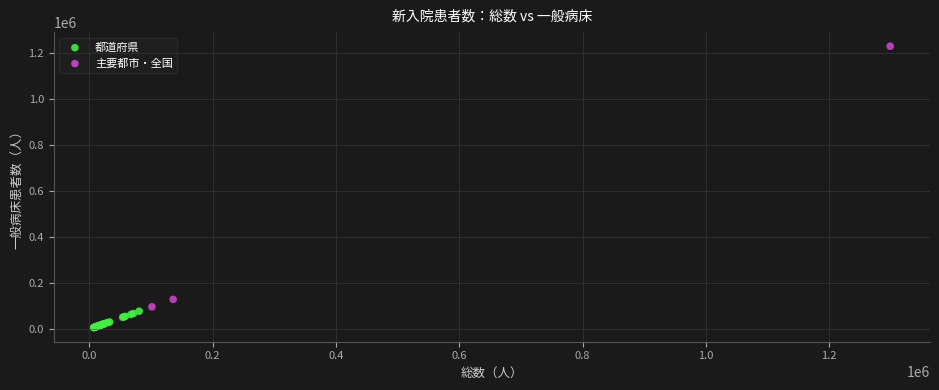

Which series has the largest Y range (max minus min)?

主要都市・全国